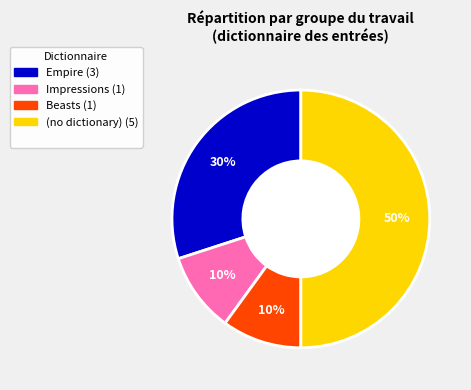

To the nearest percent, what is the average slice percentage?

25%